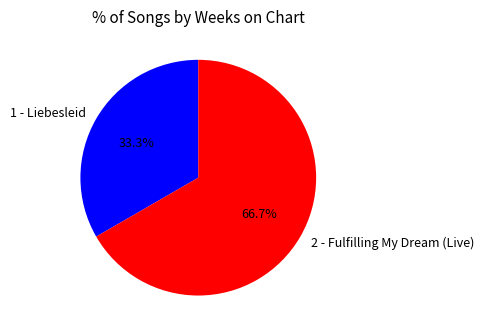

Which slice is the smallest?

1 - Liebesleid